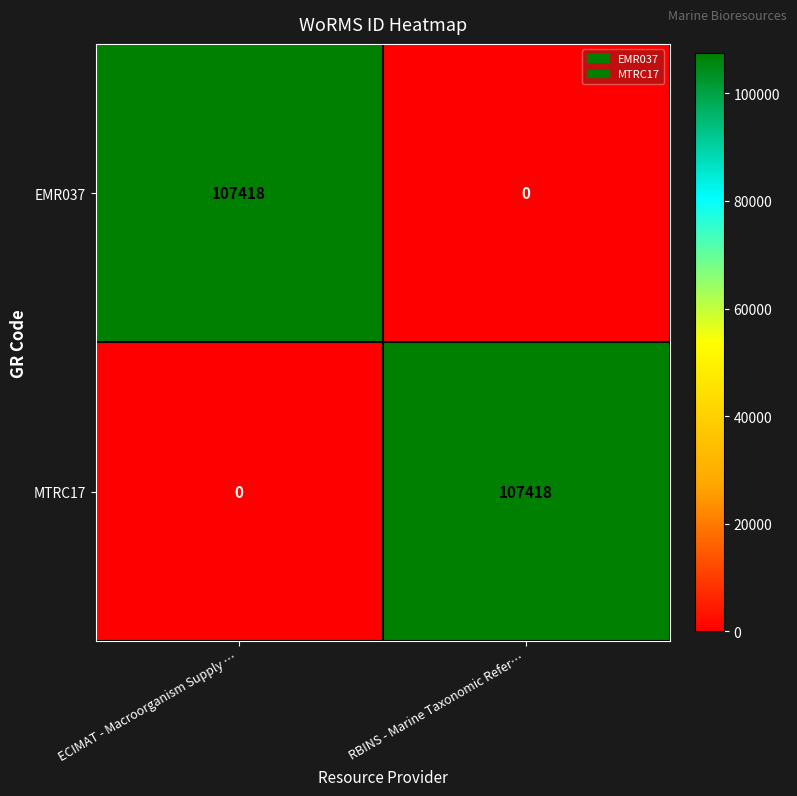

What is the sum of the MTRC17 values at ECIMAT - Macroorganism Supply … and RBINS - Marine Taxonomic Refer…?

107418